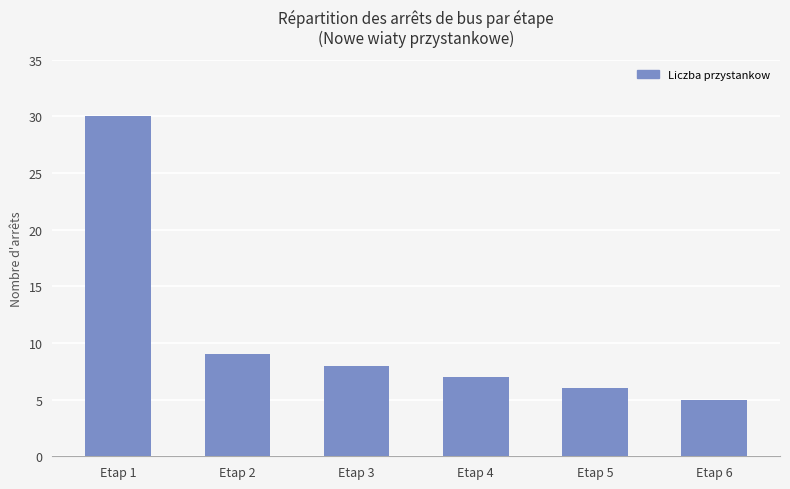

How many distinct data groups are displayed?

1